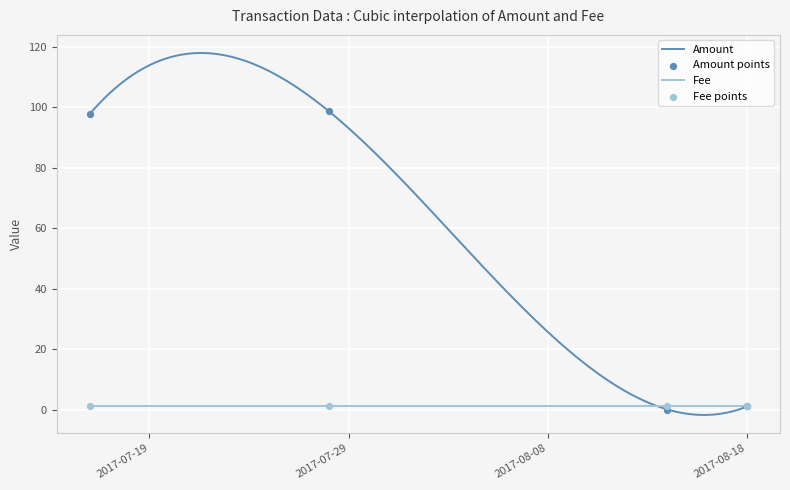

Which has a higher value, 2017-08-14 or 2017-07-16?

2017-07-16